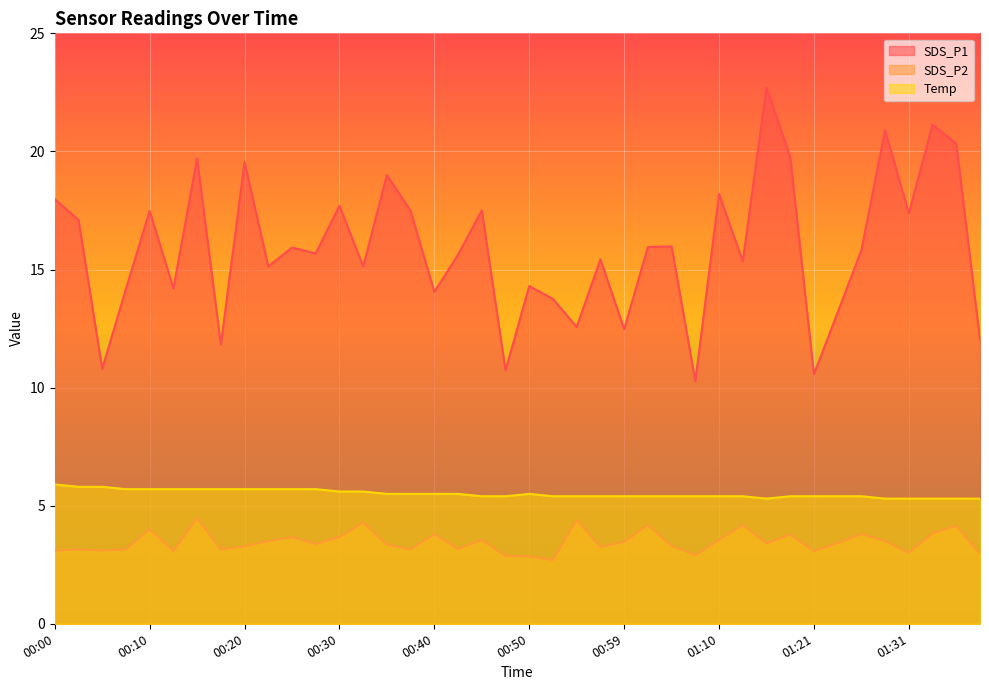

Where is the first local maximum for Temp?

00:50